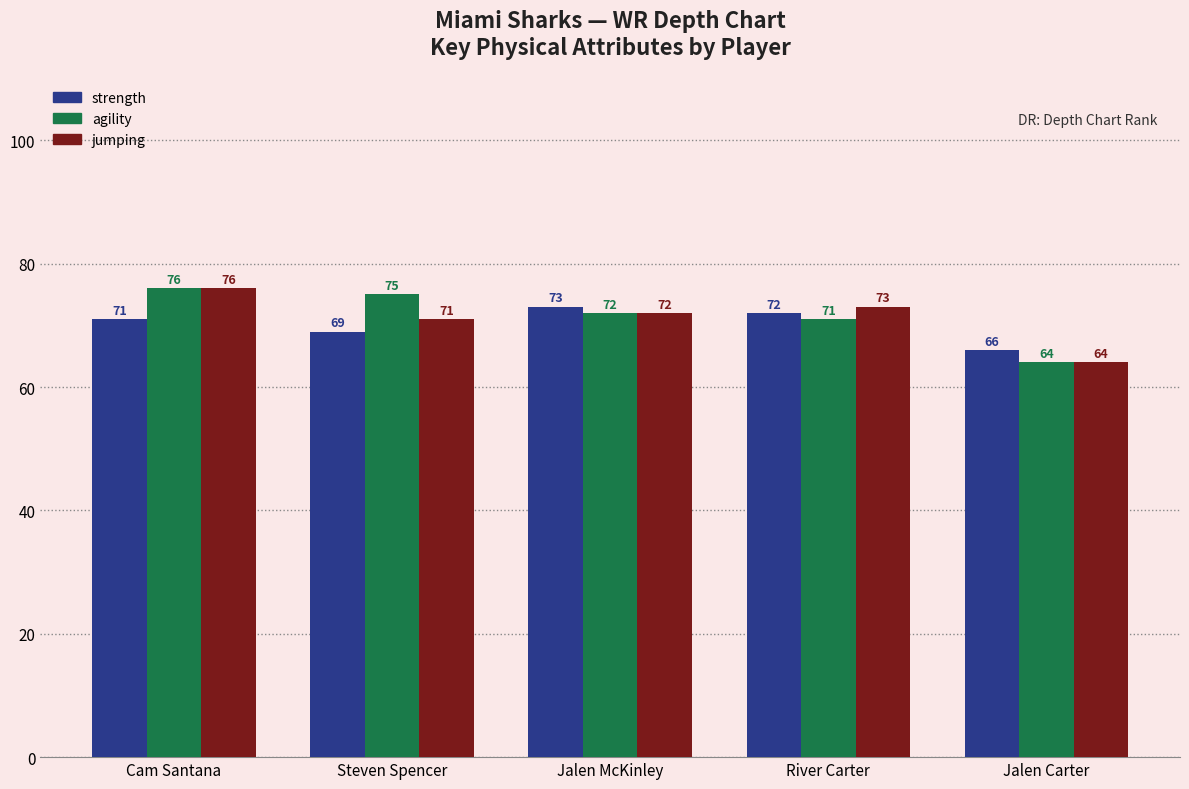

At which label does agility first exceed 72?

Cam Santana